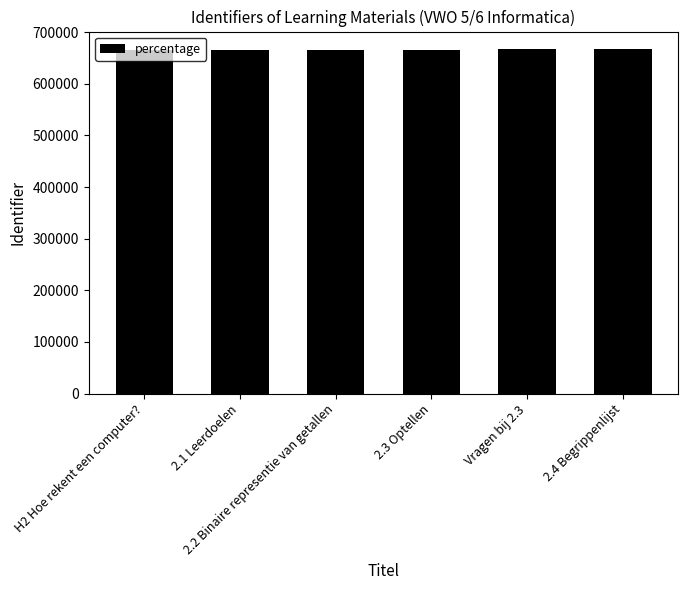

What is the value of the 5th bar from the left?

667895